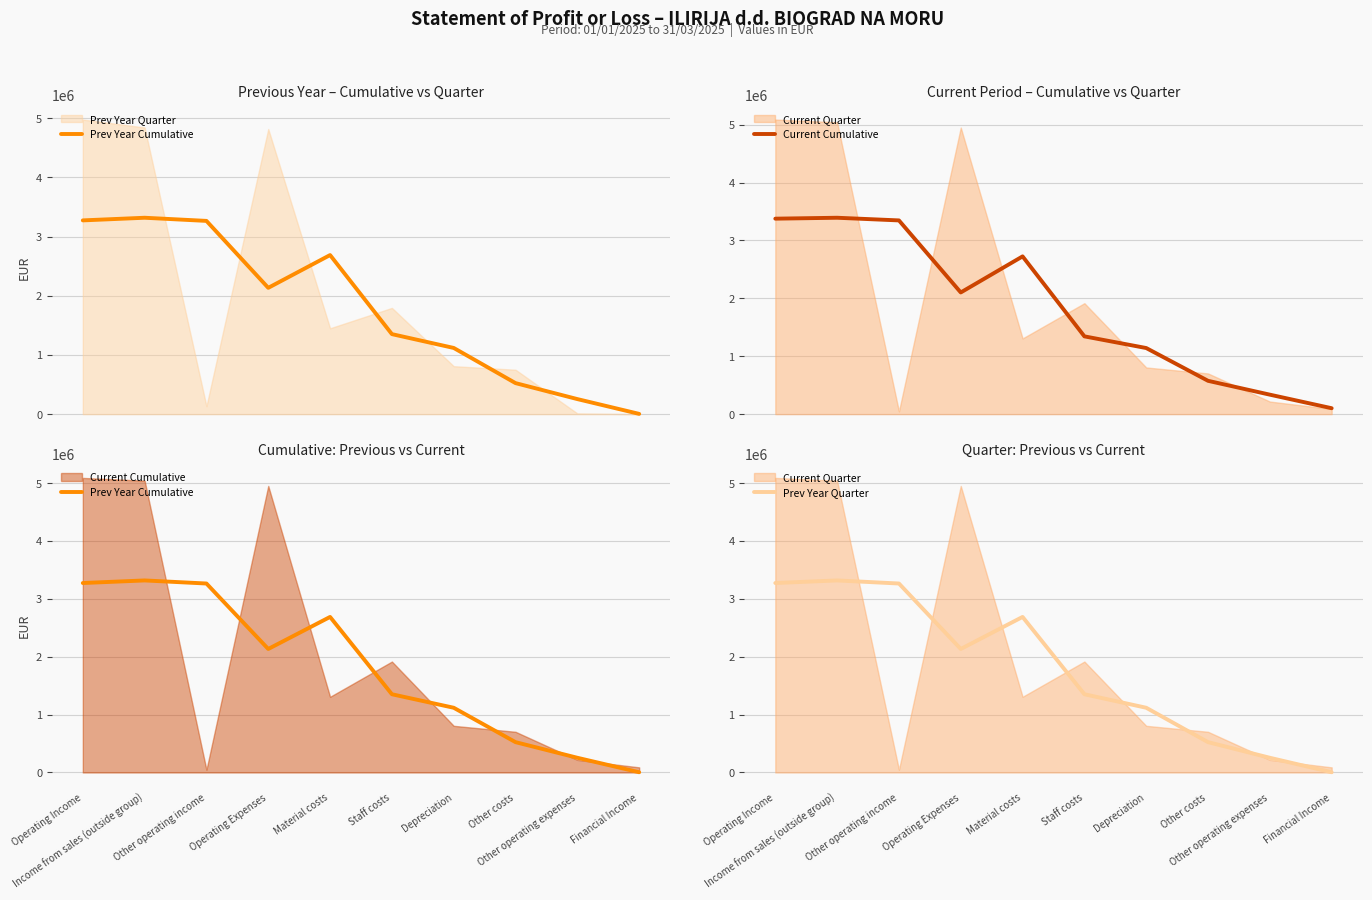

What is the difference between the second highest and second lowest values in the Prev Year Quarter series?

3019078.7